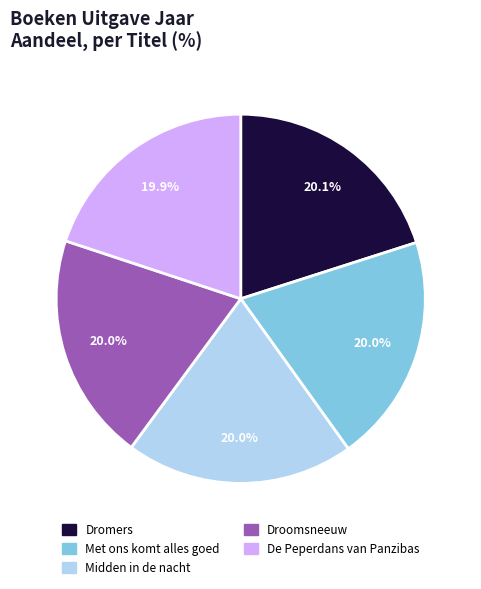

What is the total percentage of De Peperdans van Panzibas and Midden in de nacht?

39.9%